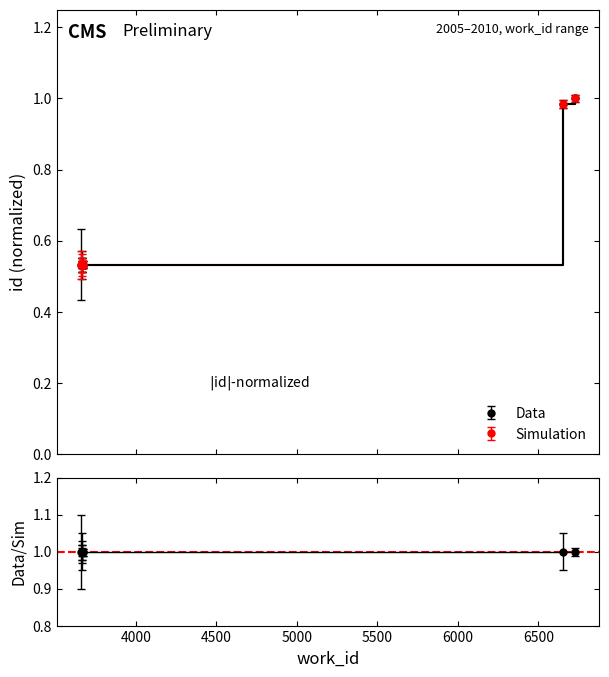

Rank the series at 3670 from highest to lowest value.

Simulation, Data